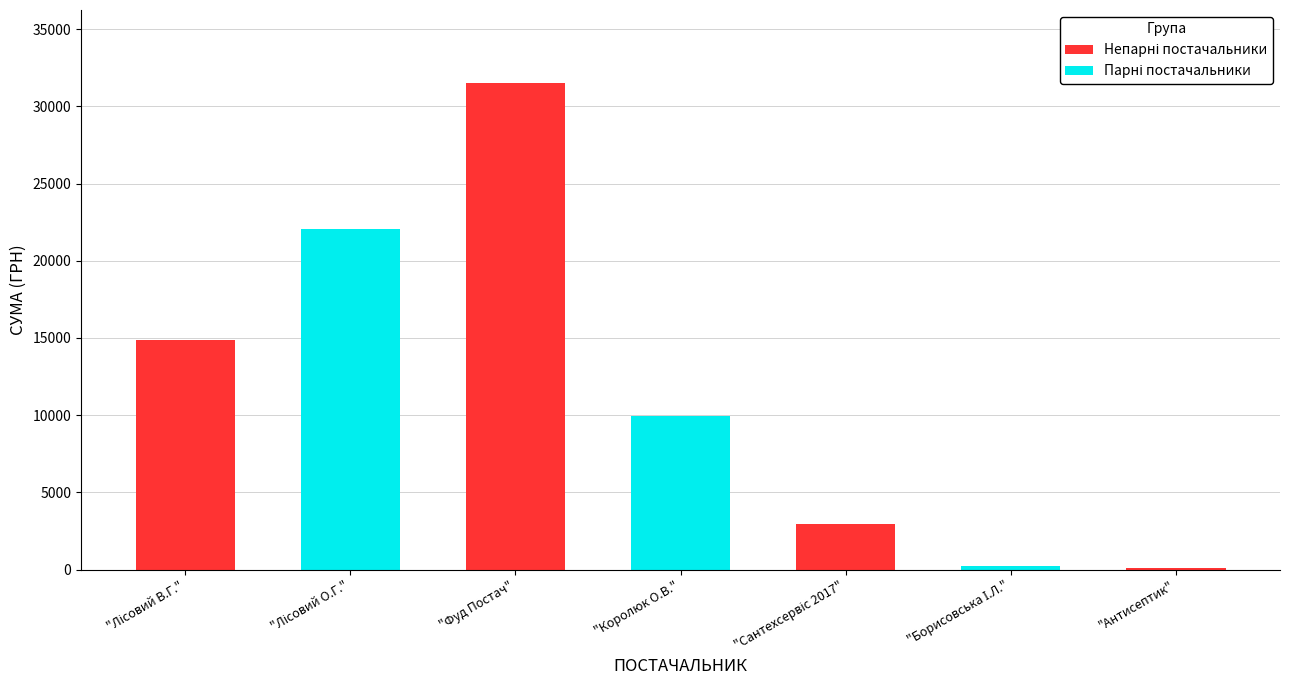

Reading left to right, extract all data points from this chart.

14860.6	22054.5	31506.5	9977.0	2988.0	213.6	135.0